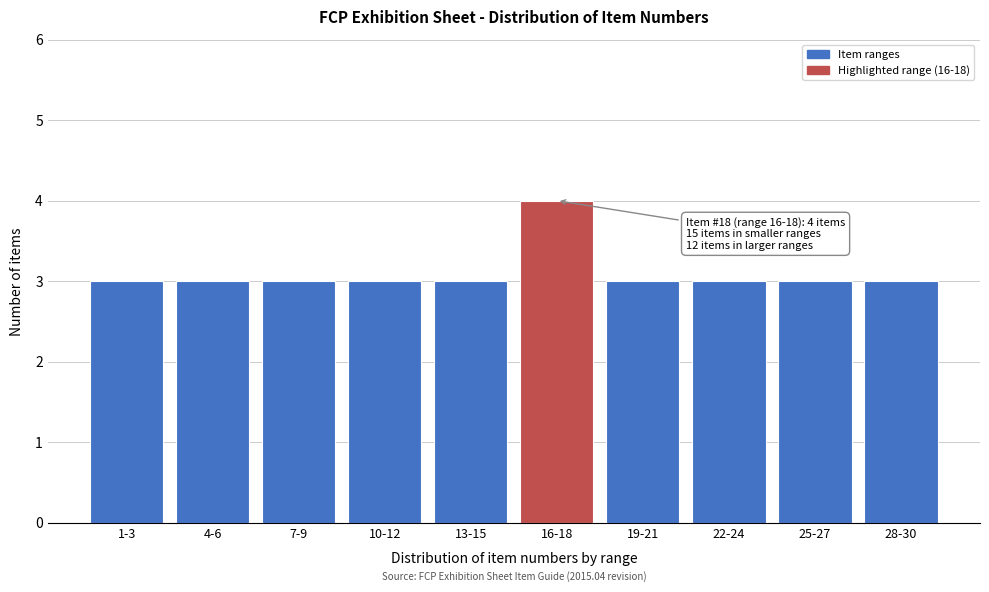

Reading left to right, extract all data points from this chart.

1-3=3	4-6=3	7-9=3	10-12=3	13-15=3	16-18=4	19-21=3	22-24=3	25-27=3	28-30=3